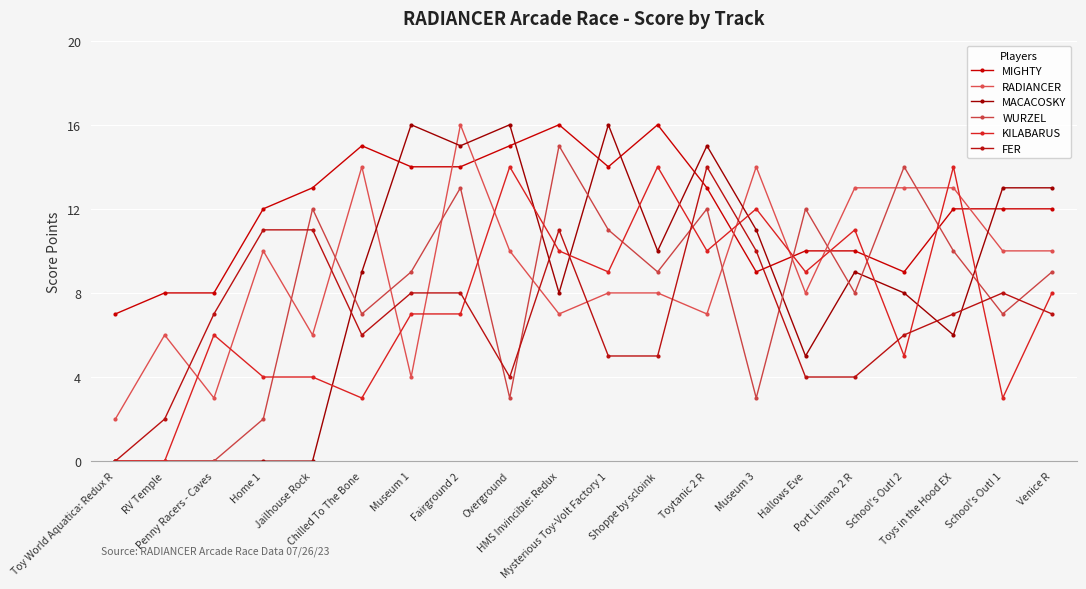

What is the value of the FER point at the 8th from the left?

8